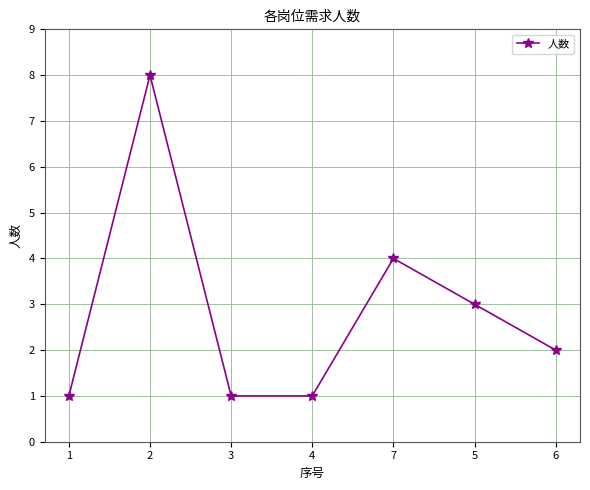

What value does the data have at 2?

8